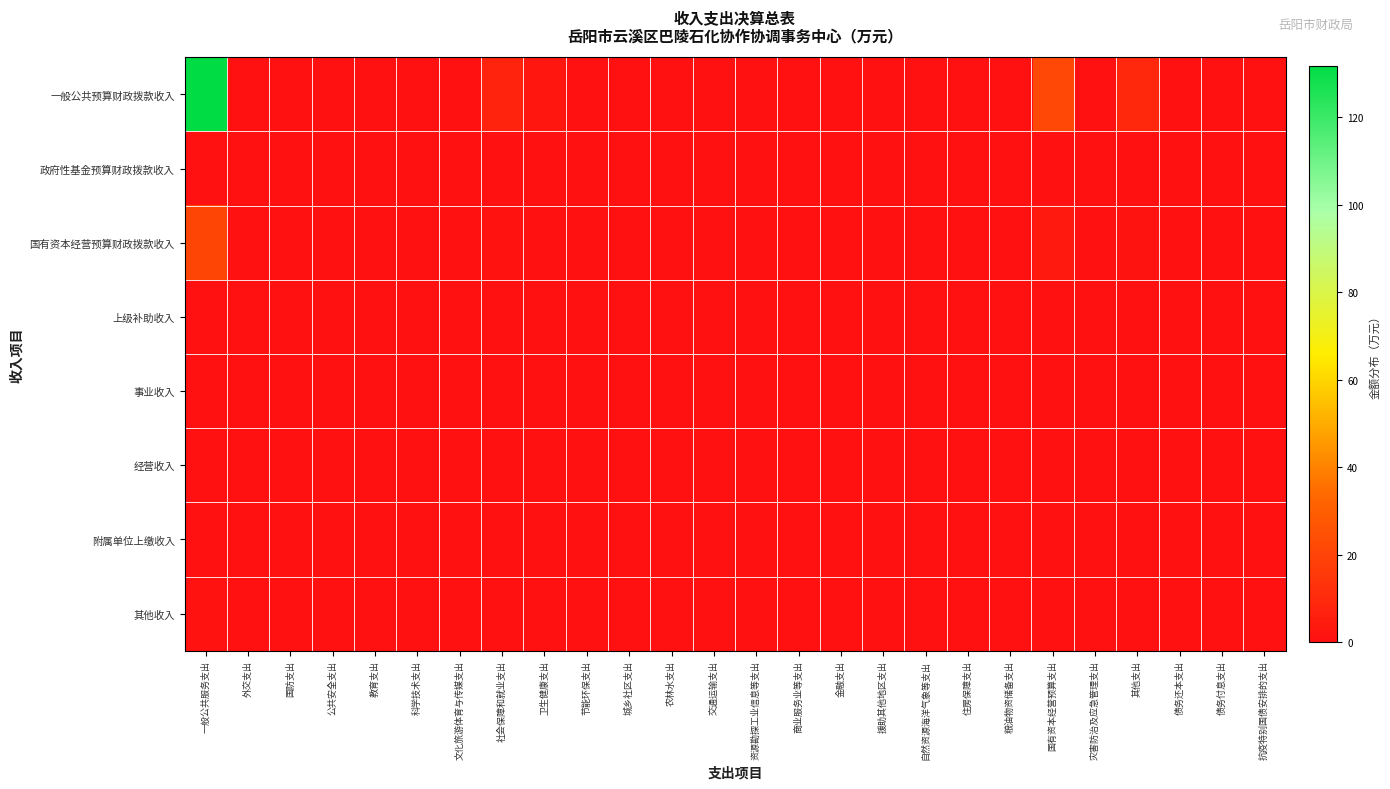

Which has a higher value, 粮油物资储备支出 or 交通运输支出?

粮油物资储备支出